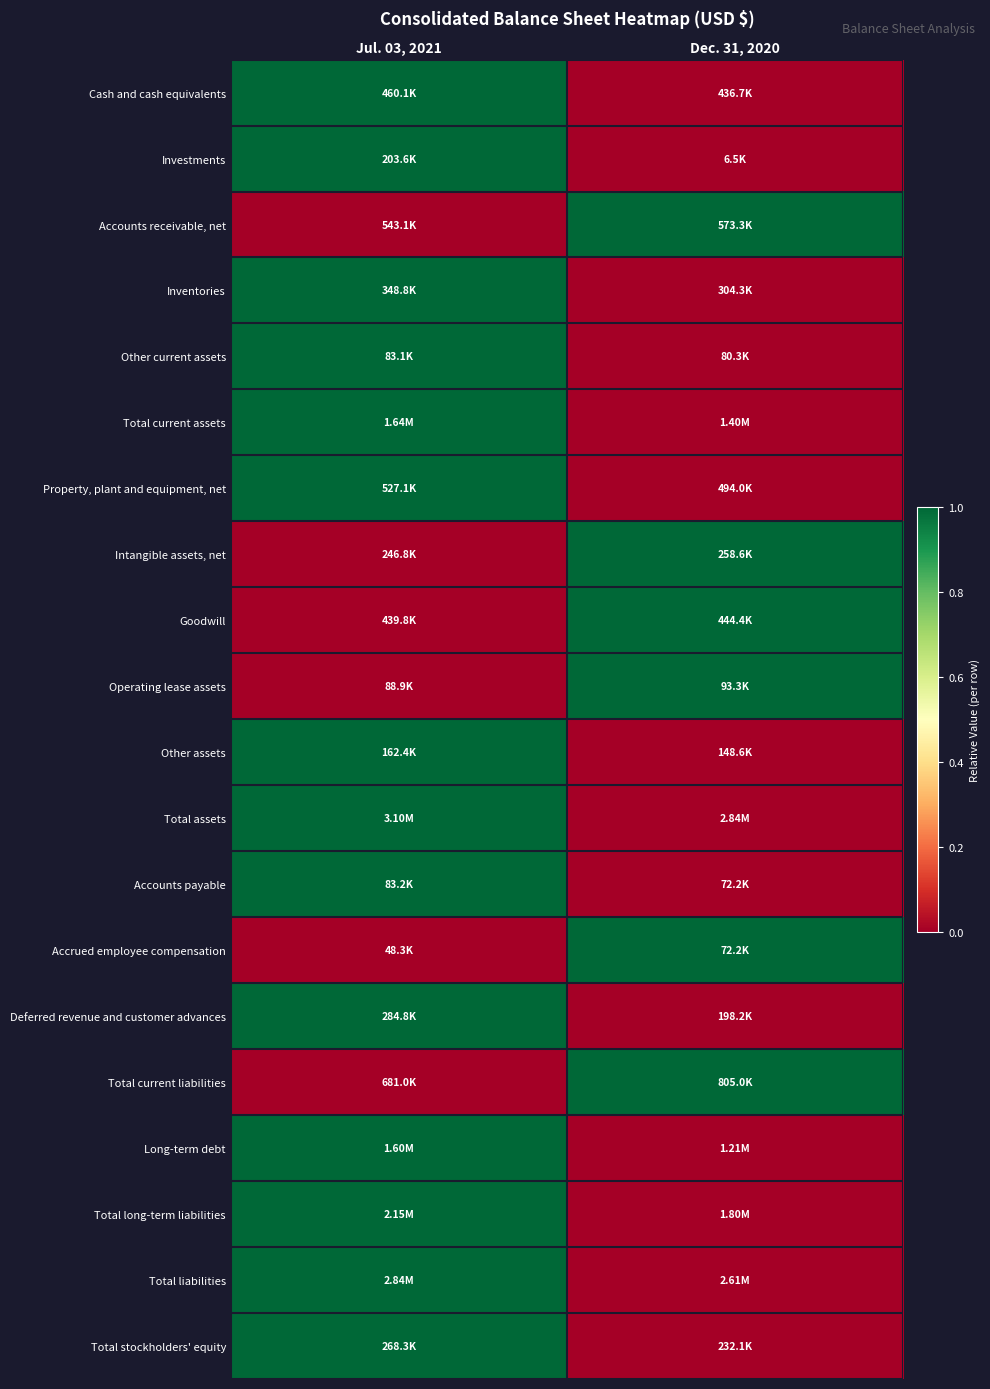

At how many categories does at least one series exceed 0?

2